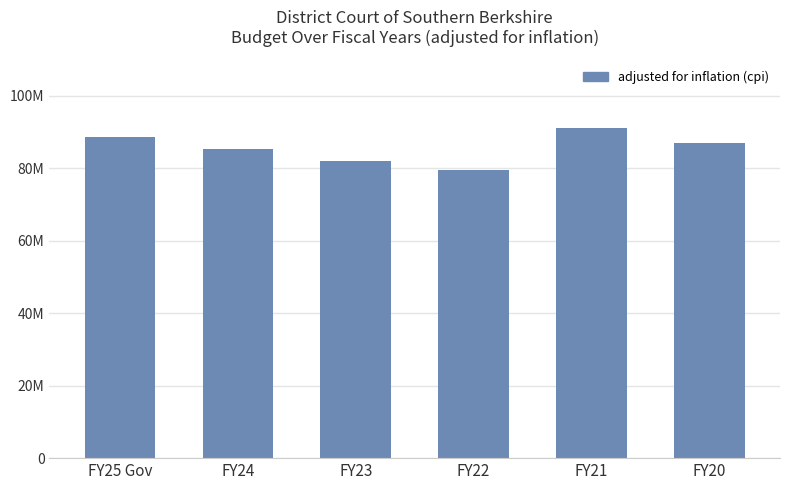

The chart shows a value of 79482936 at FY22. True or false?

True